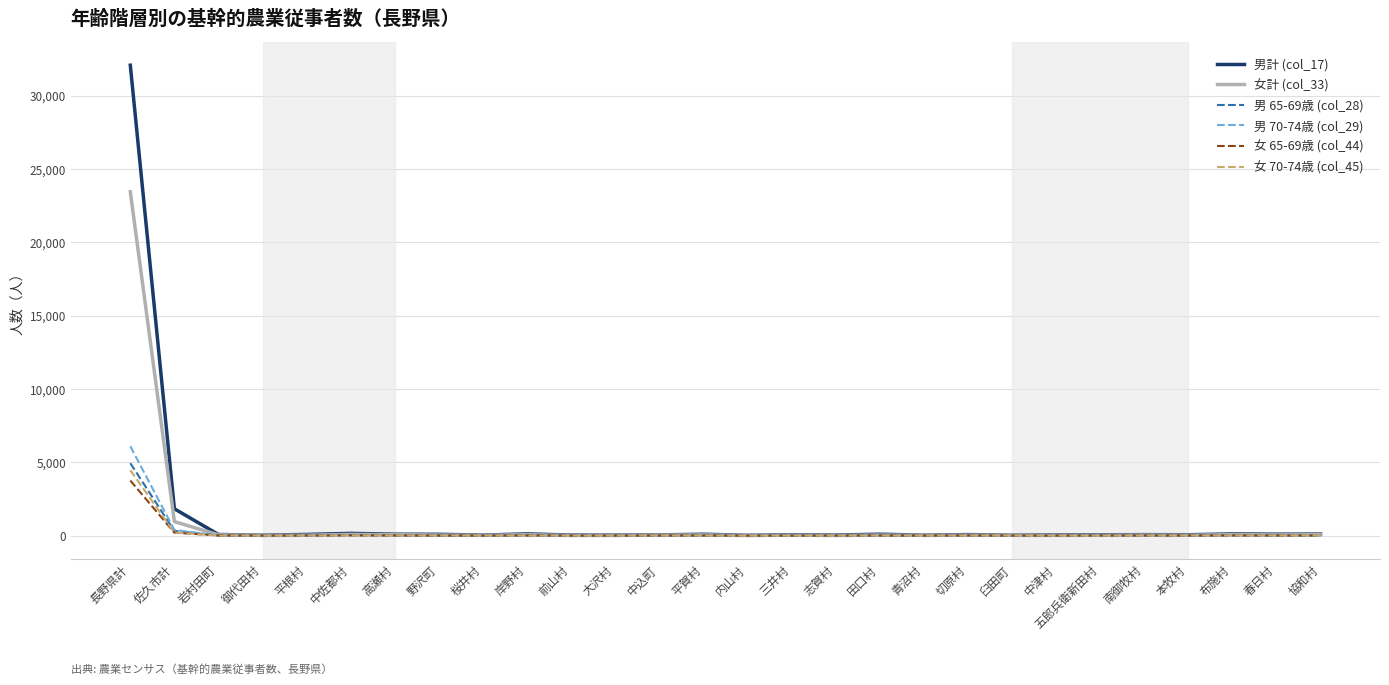

How many categories are shown in the chart?

28